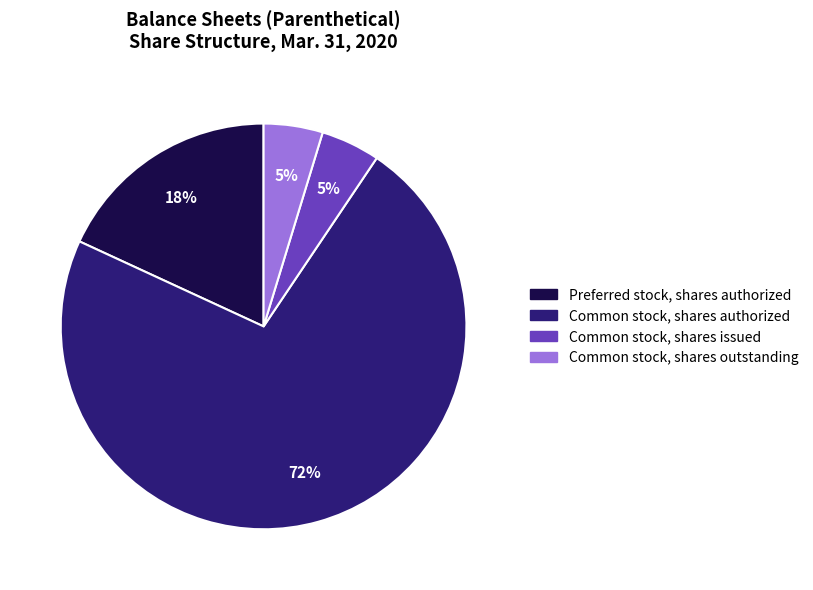

Is it true that Preferred stock, shares authorized is 18% of the pie?

True